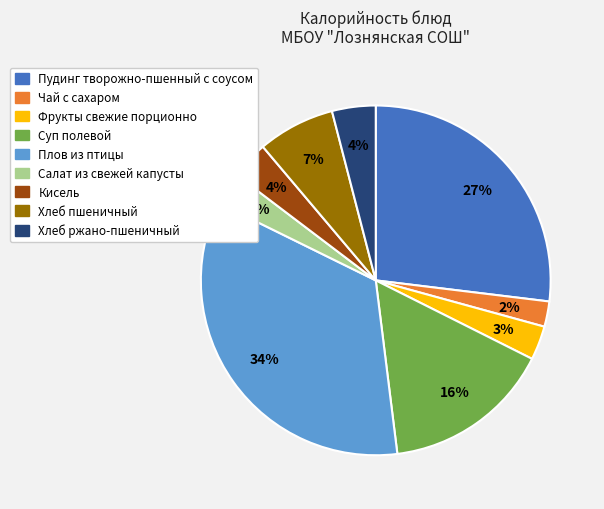

Which has a higher value, Хлеб пшеничный or Фрукты свежие порционно?

Хлеб пшеничный